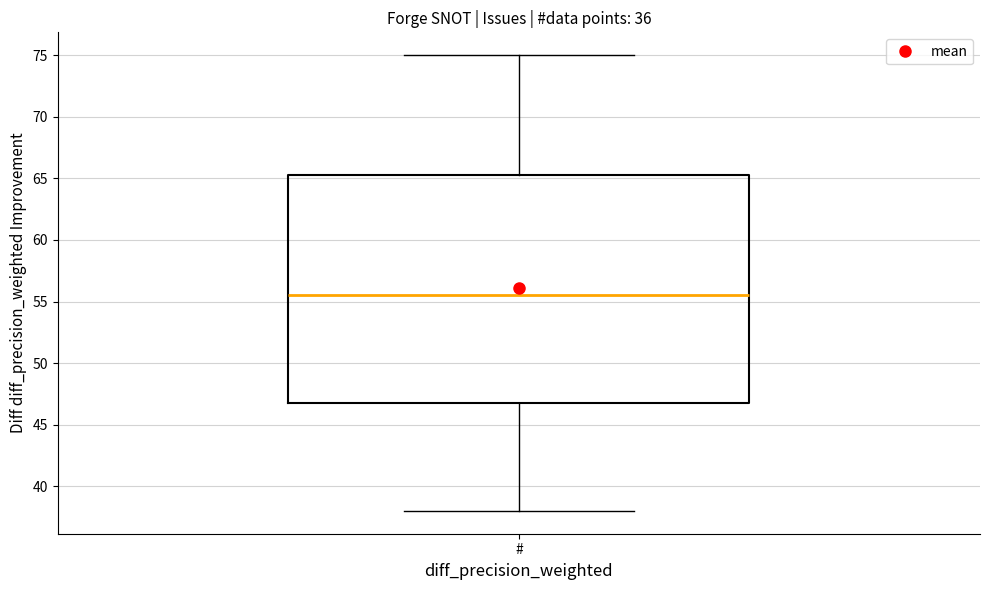

Where is the upper edge of the box for # on the y-axis? The values are not printed on the chart, so give them approximately, as read against the axis.

65.5